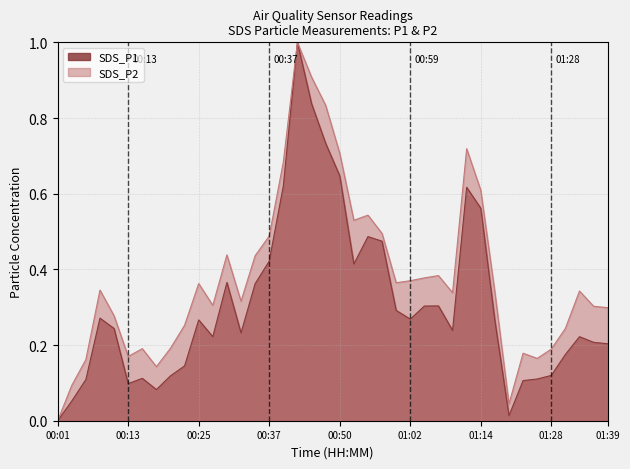

Reading left to right, list all the values displayed in this chart.

SDS_P1: 00:01=0.0	00:03=0.1	00:06=0.1	00:08=0.3	00:11=0.2	00:13=0.1	00:15=0.1	00:18=0.1	00:20=0.1	00:23=0.1	00:25=0.3	00:28=0.2	00:30=0.4	00:32=0.2	00:35=0.4	00:37=0.4	00:40=0.6	00:42=1.0	00:45=0.8	00:47=0.7	00:50=0.6	00:52=0.4	00:54=0.5	00:57=0.5	00:59=0.3	01:02=0.3	01:04=0.3	01:07=0.3	01:09=0.2	01:12=0.6	01:14=0.6	01:17=0.3	01:20=0.0	01:23=0.1	01:25=0.1	01:28=0.1	01:30=0.2	01:33=0.2	01:36=0.2	01:39=0.2
SDS_P2: 00:01=0.0	00:03=0.1	00:06=0.2	00:08=0.3	00:11=0.3	00:13=0.2	00:15=0.2	00:18=0.1	00:20=0.2	00:23=0.3	00:25=0.4	00:28=0.3	00:30=0.4	00:32=0.3	00:35=0.4	00:37=0.5	00:40=0.7	00:42=1.0	00:45=0.9	00:47=0.8	00:50=0.7	00:52=0.5	00:54=0.5	00:57=0.5	00:59=0.4	01:02=0.4	01:04=0.4	01:07=0.4	01:09=0.3	01:12=0.7	01:14=0.6	01:17=0.3	01:20=0.0	01:23=0.2	01:25=0.2	01:28=0.2	01:30=0.2	01:33=0.3	01:36=0.3	01:39=0.3